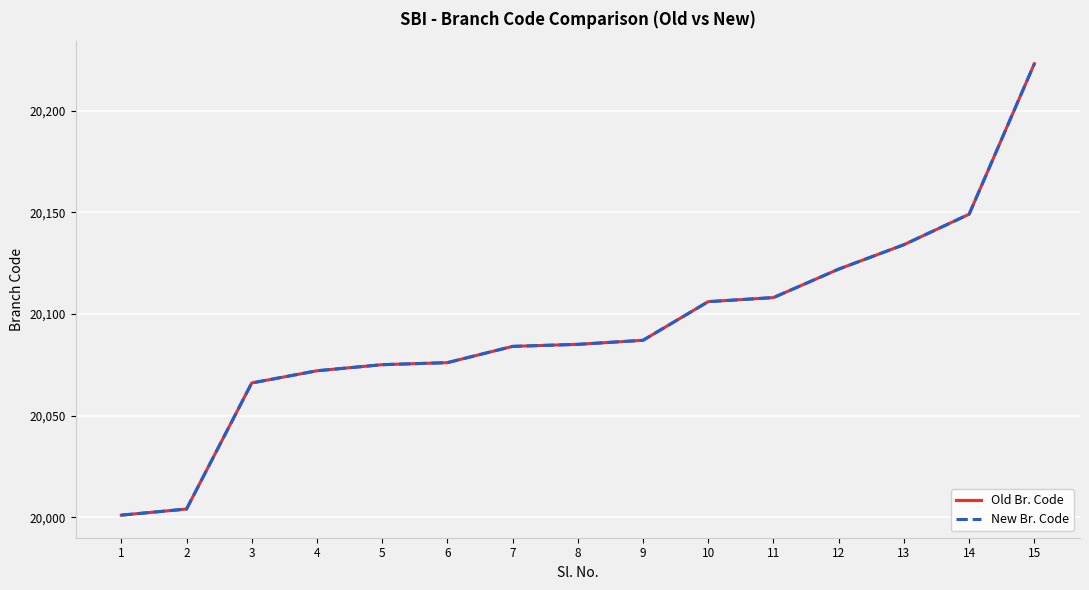

How many lines are shown in the chart?

2